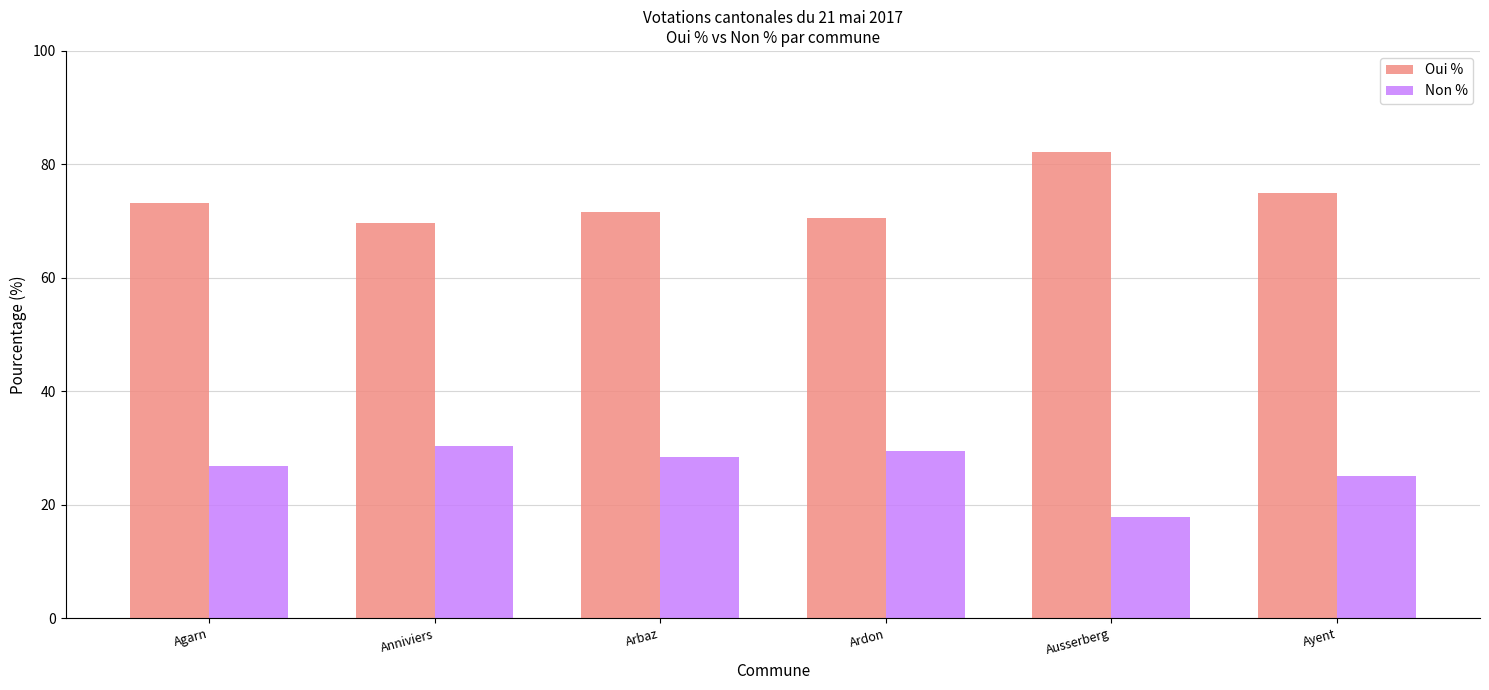

Reading right to left, extract all data points from this chart.

Oui %: 75.0	82.2	70.5	71.6	69.6	73.2
Non %: 25.0	17.8	29.5	28.4	30.4	26.8